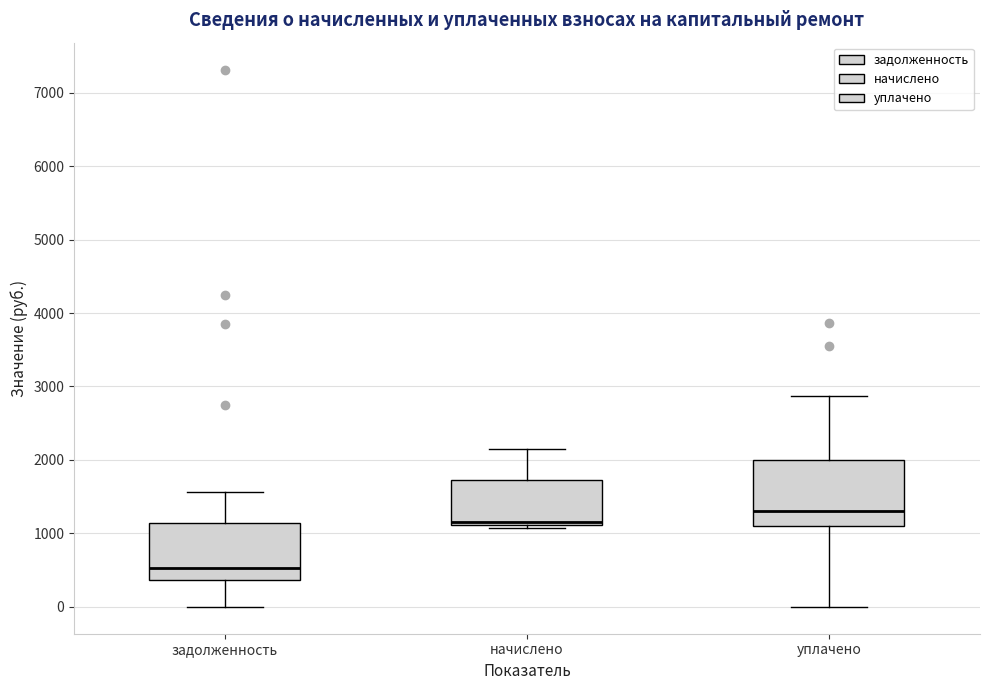

Which box is the tallest, from its lower edge to its upper edge?

уплачено